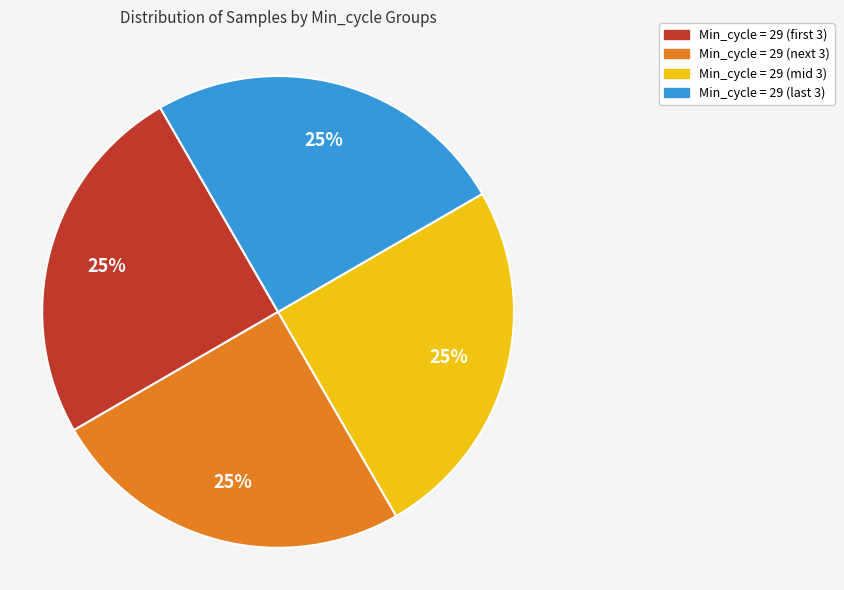

What percentage is the Min_cycle = 29 (mid 3) slice, to the nearest percent?

25%